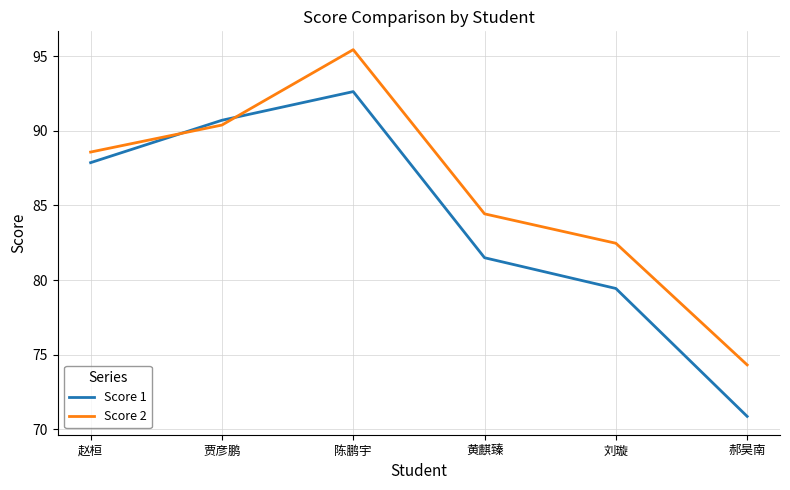

What are all the series names shown in the legend?

Score 1, Score 2